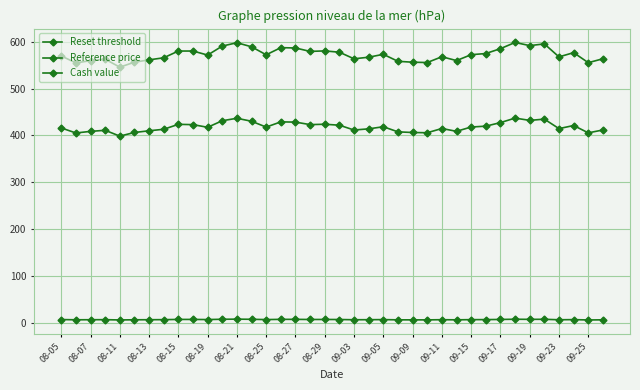

List the series in order of their overall mean, highest first.

Reference price, Reset threshold, Cash value